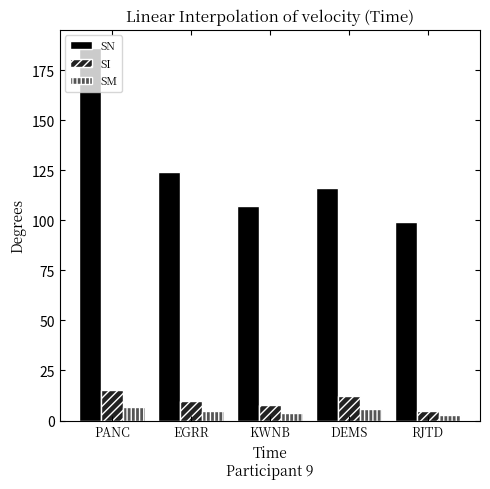

Reading left to right, what are all the values shown in this chart?

SN: 186	124	107	116	99
SI: 15	10	8	12	5
SM: 7	5	4	6	3